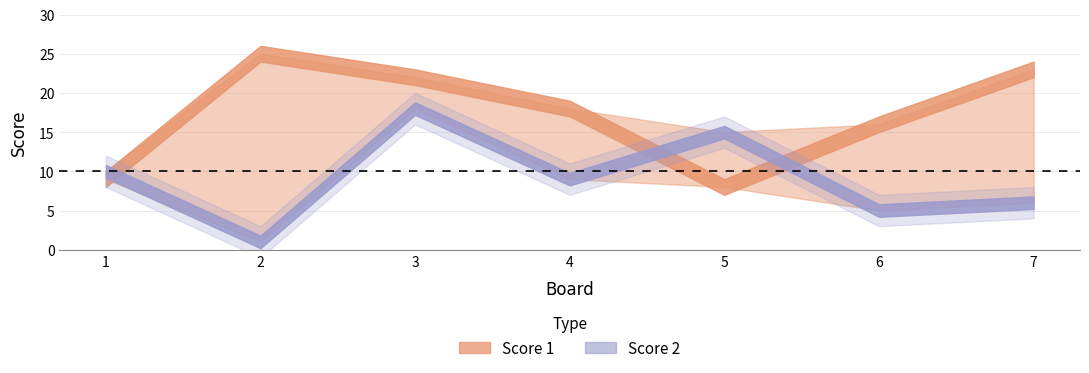

What is the value of the Score 1 point at the 3rd from the left?

22